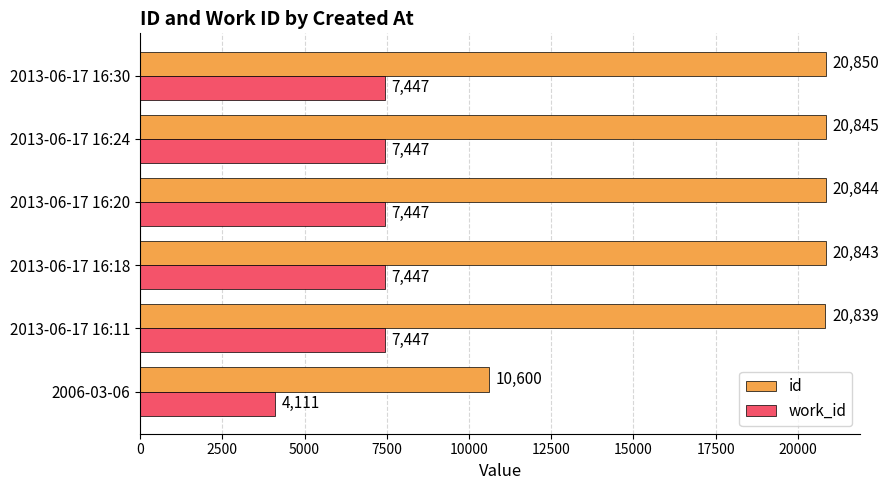

Which series has the largest range (max minus min)?

id